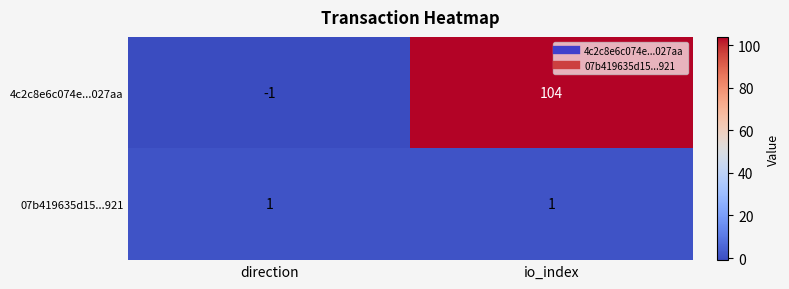

Between direction and io_index, which series saw the biggest shift?

4c2c8e6c074e...027aa